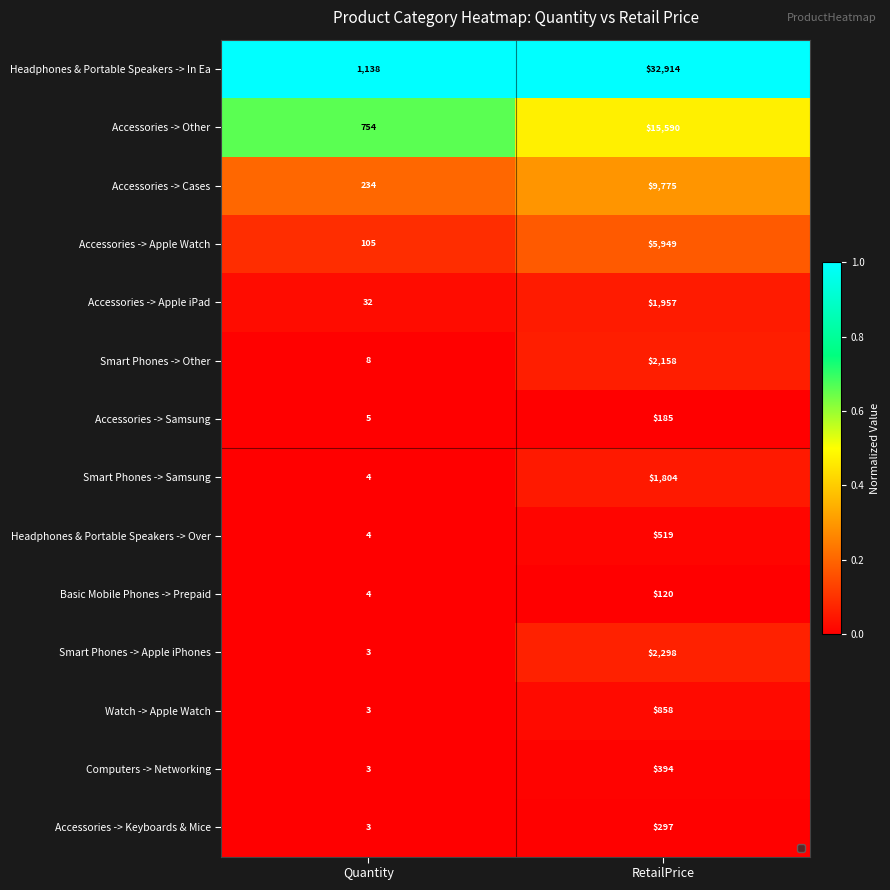

The value of Accessories -> Keyboards & Mice at RetailPrice is 297. True or false?

True